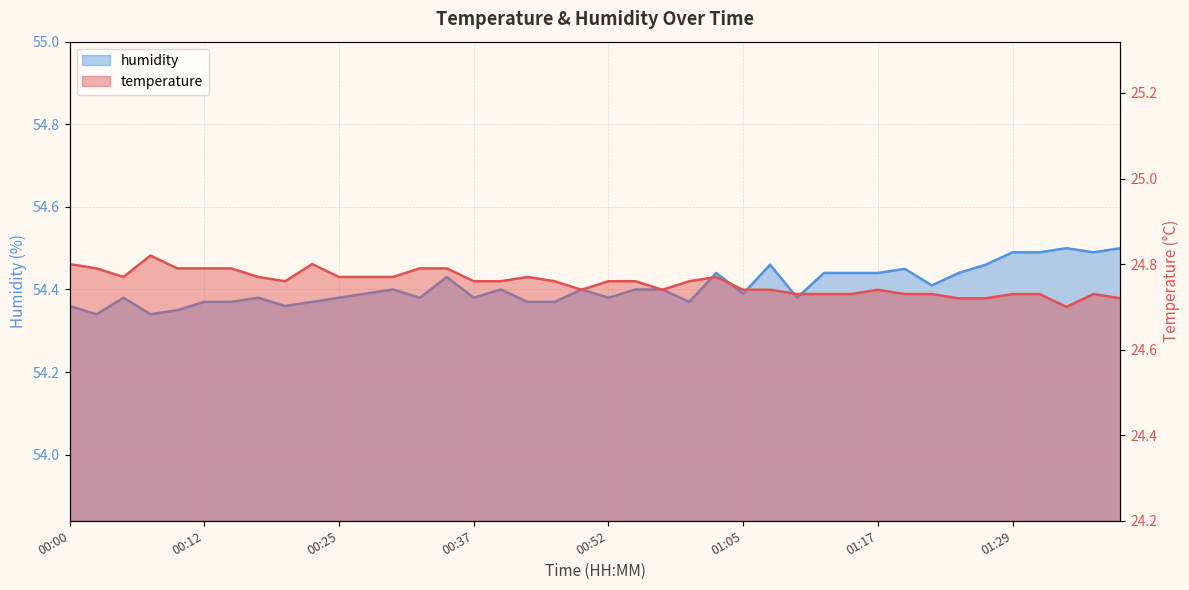

Reading left to right, transcribe all the data shown in this chart.

temperature: 24.8	24.8	24.8	24.8	24.8	24.8	24.8	24.8	24.8	24.8	24.8	24.8	24.8	24.8	24.8	24.8	24.8	24.8	24.8	24.7	24.8	24.8	24.7	24.8	24.8	24.7	24.7	24.7	24.7	24.7	24.7	24.7	24.7	24.7	24.7	24.7	24.7	24.7	24.7	24.7
humidity: 54.4	54.3	54.4	54.3	54.4	54.4	54.4	54.4	54.4	54.4	54.4	54.4	54.4	54.4	54.4	54.4	54.4	54.4	54.4	54.4	54.4	54.4	54.4	54.4	54.4	54.4	54.5	54.4	54.4	54.4	54.4	54.5	54.4	54.4	54.5	54.5	54.5	54.5	54.5	54.5